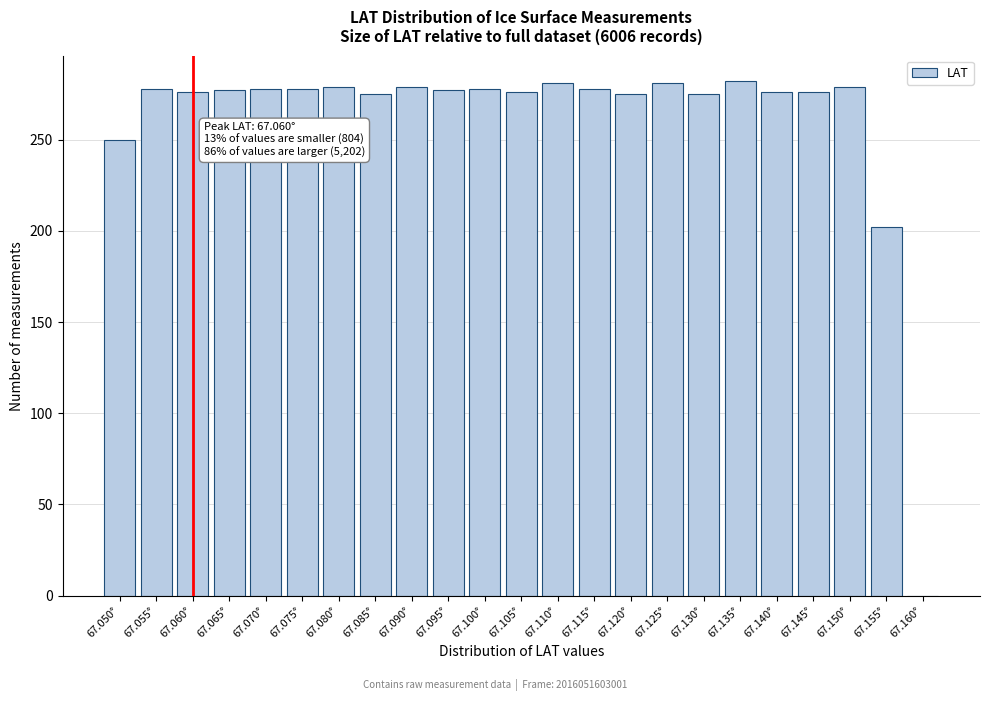

The chart shows a value of 491 at 67.140°. True or false?

False